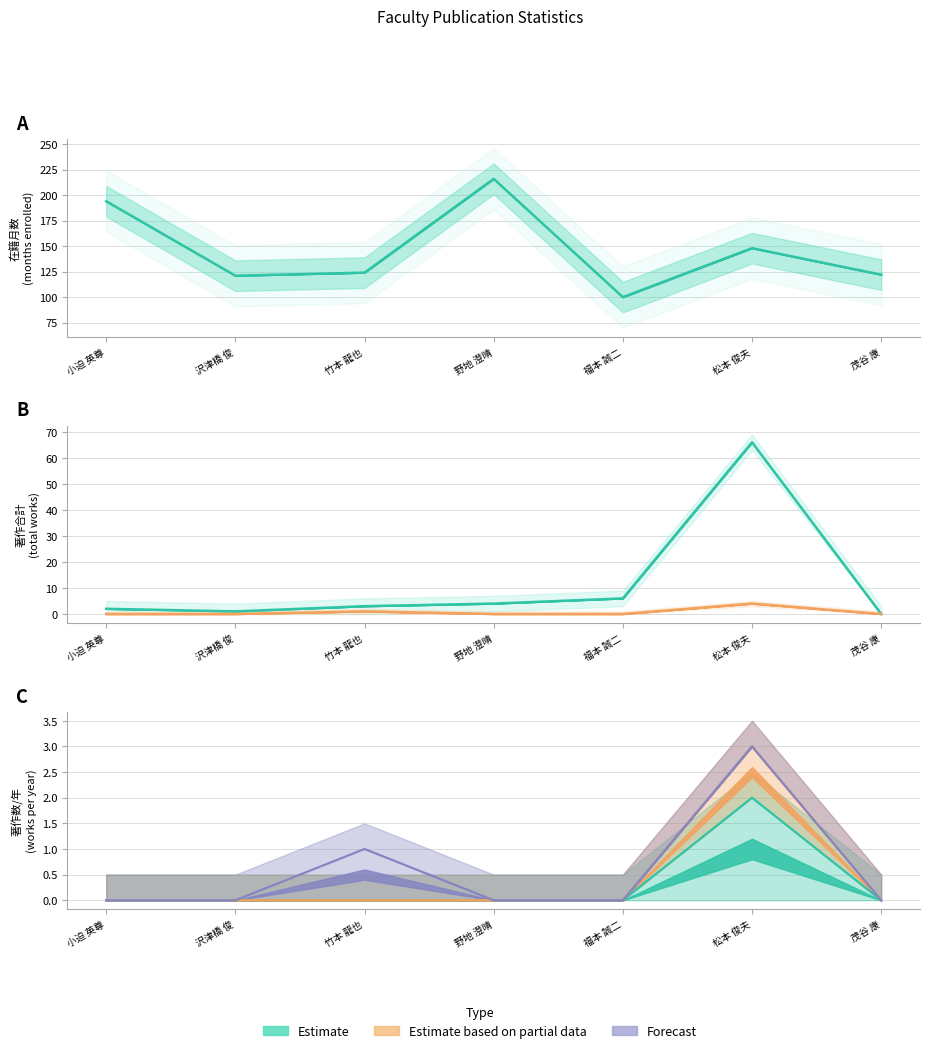

At which label does 著作合計 reach its minimum?

茂谷 康